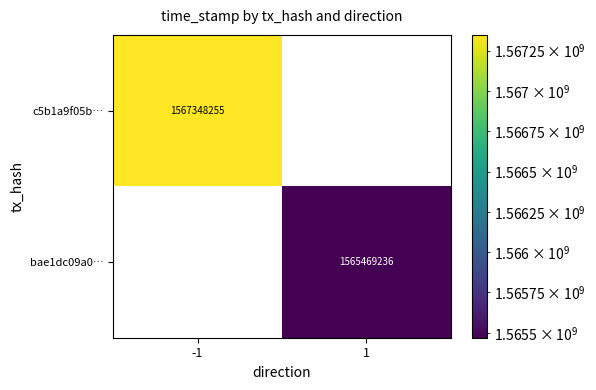

The bae1dc09a0… series shows 1565469236 at 1. True or false?

True